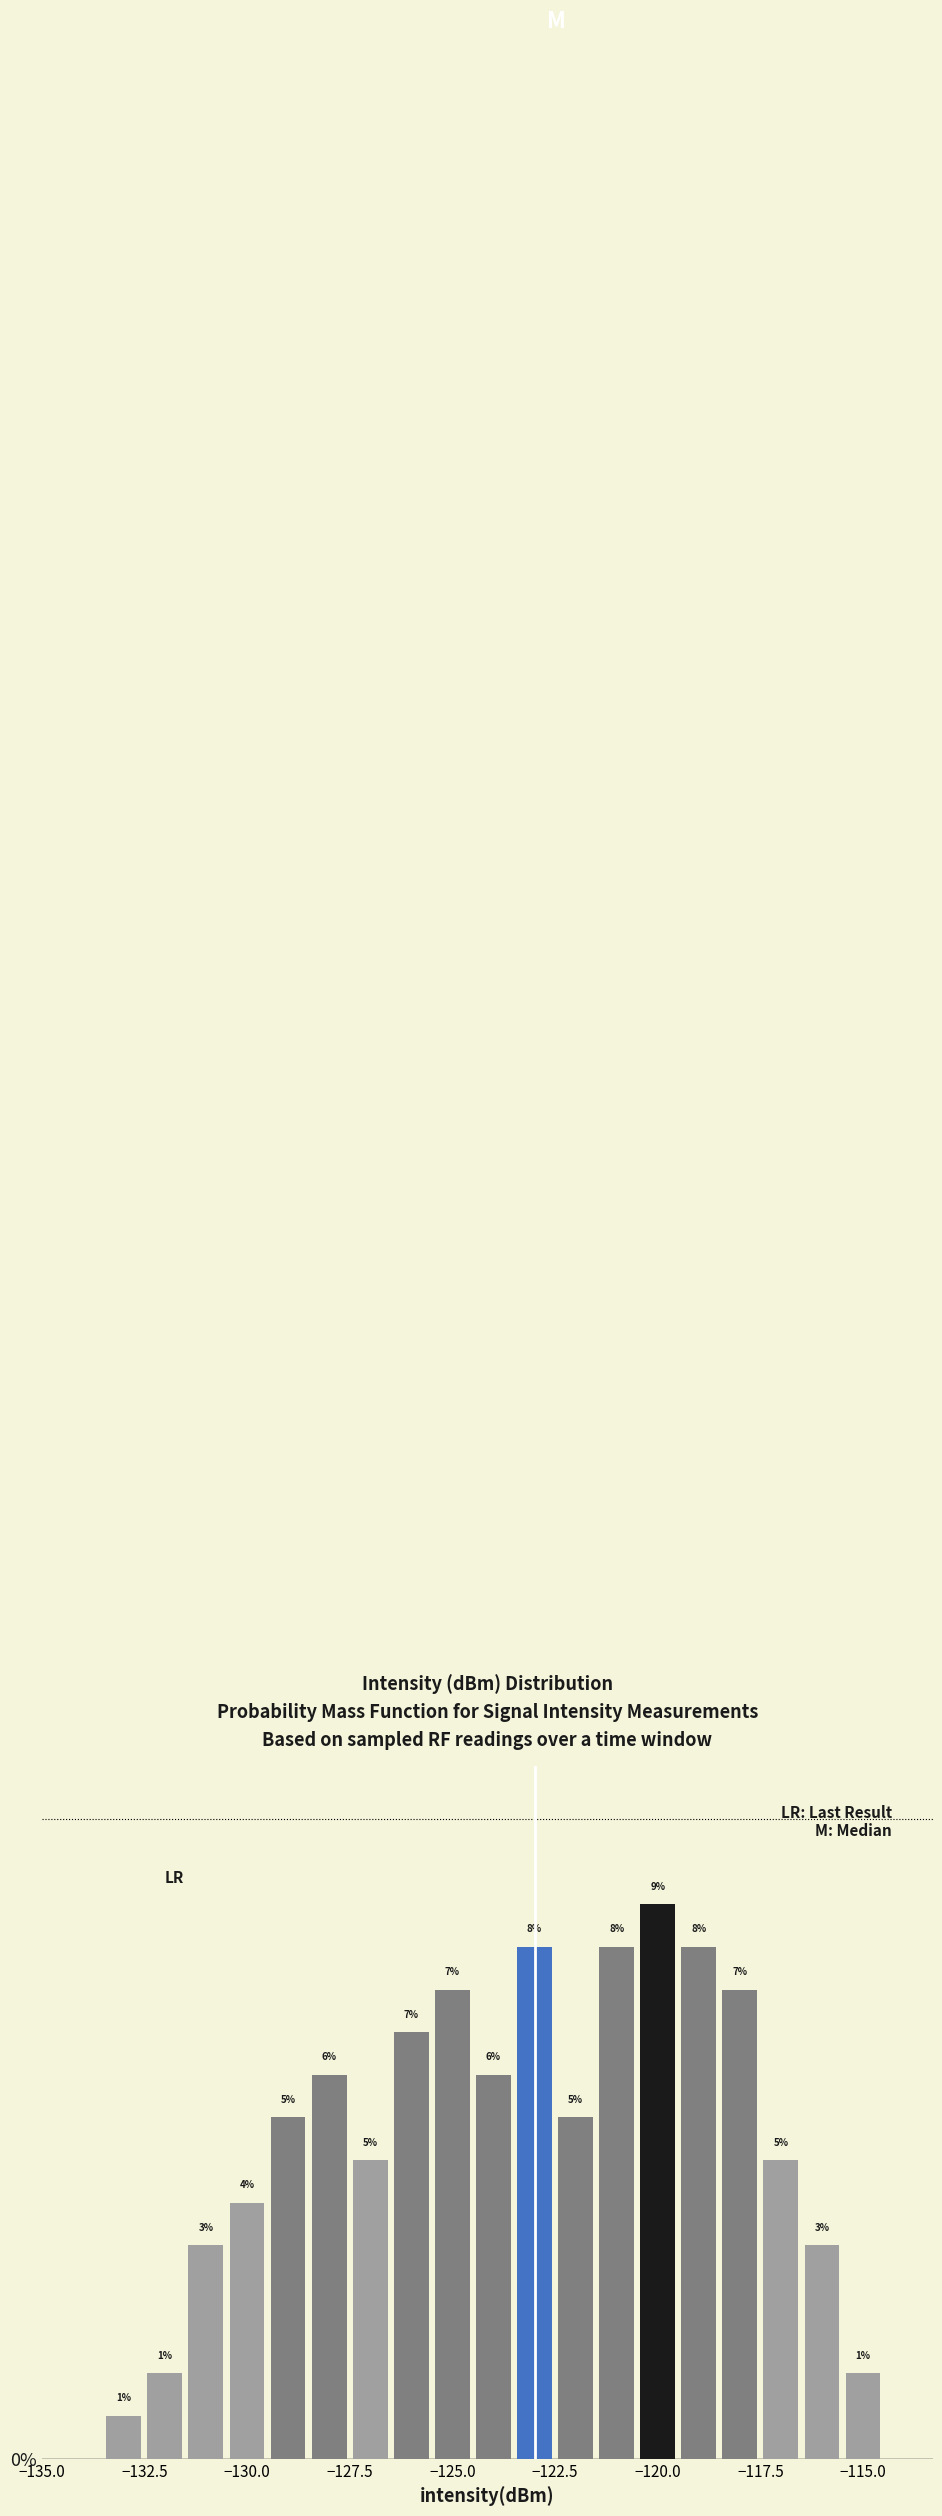

Around what value on the x-axis is the tallest bar? Give the approximate position of its centre, as read against the axis.

-120.0